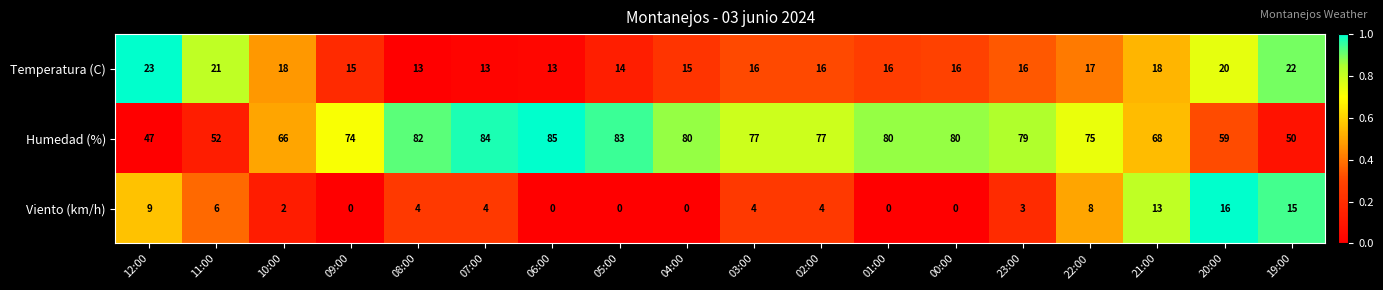

Is it true that Viento (km/h) equals 6 at 11:00?

True